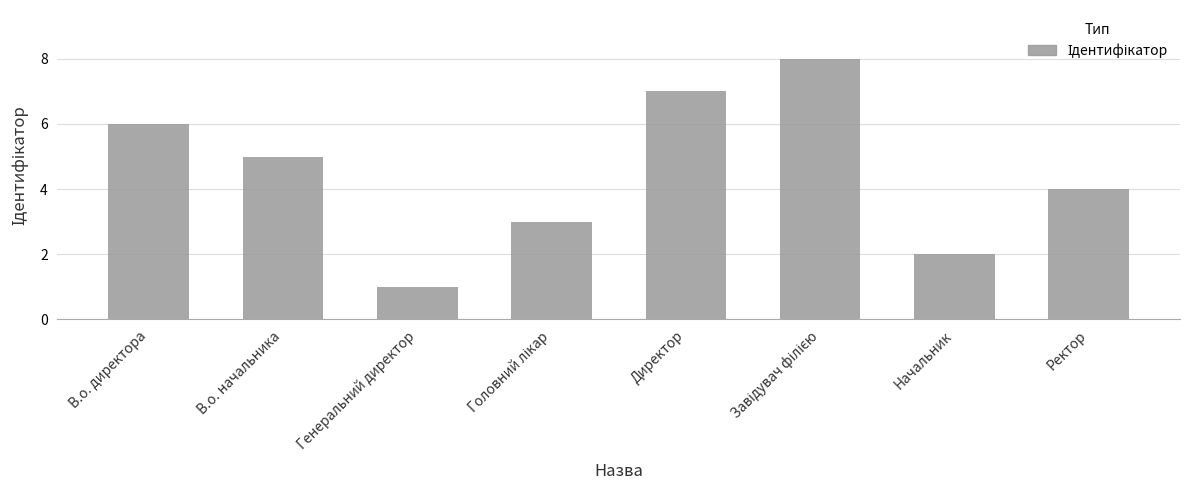

True or false: the data shows 4 at Ректор.

True